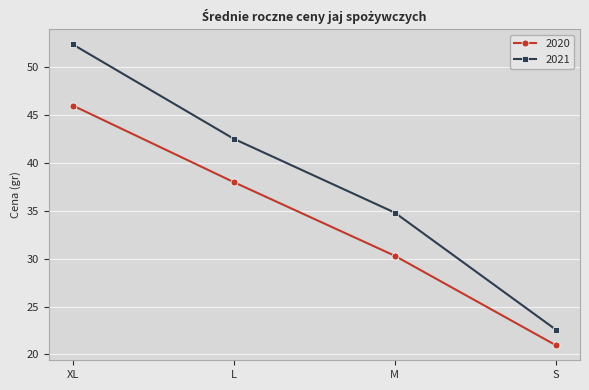

What is the difference between the maximum and minimum values in the 2021 series?

29.8